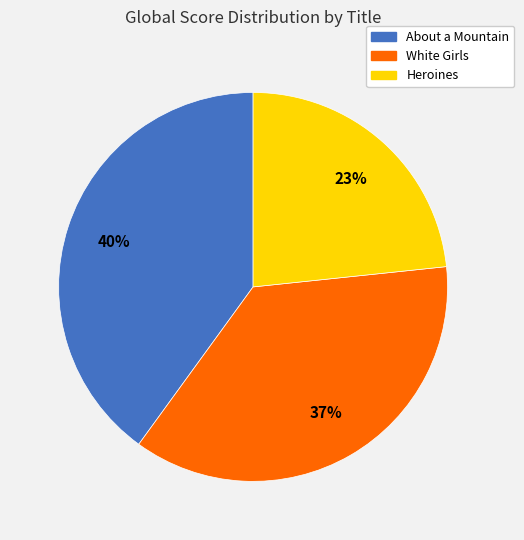

The About a Mountain slice represents 40% of the pie. True or false?

True